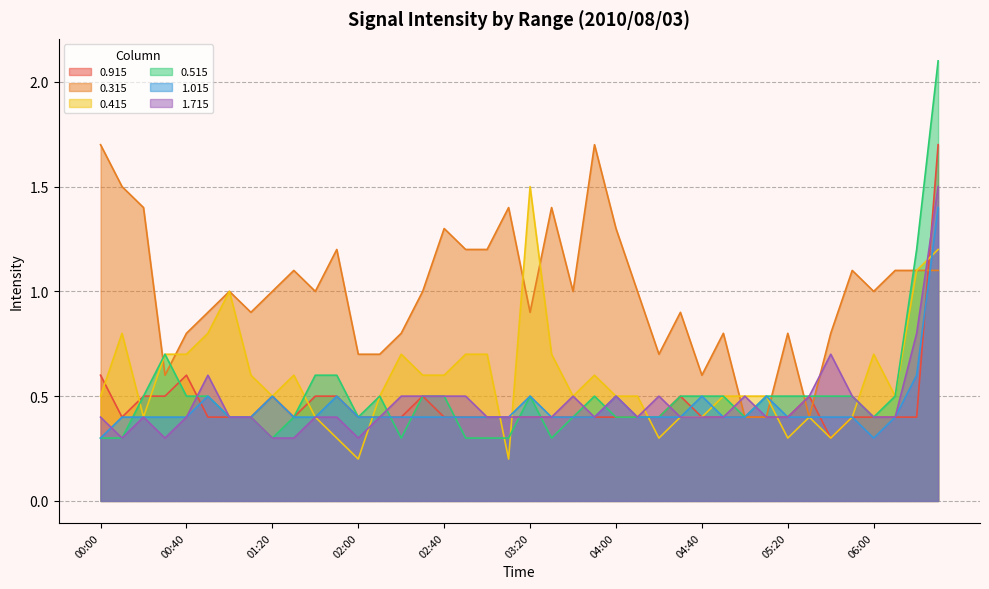

Between which two adjacent categories do 0.515 and 0.915 first intersect?

00:30 and 00:40